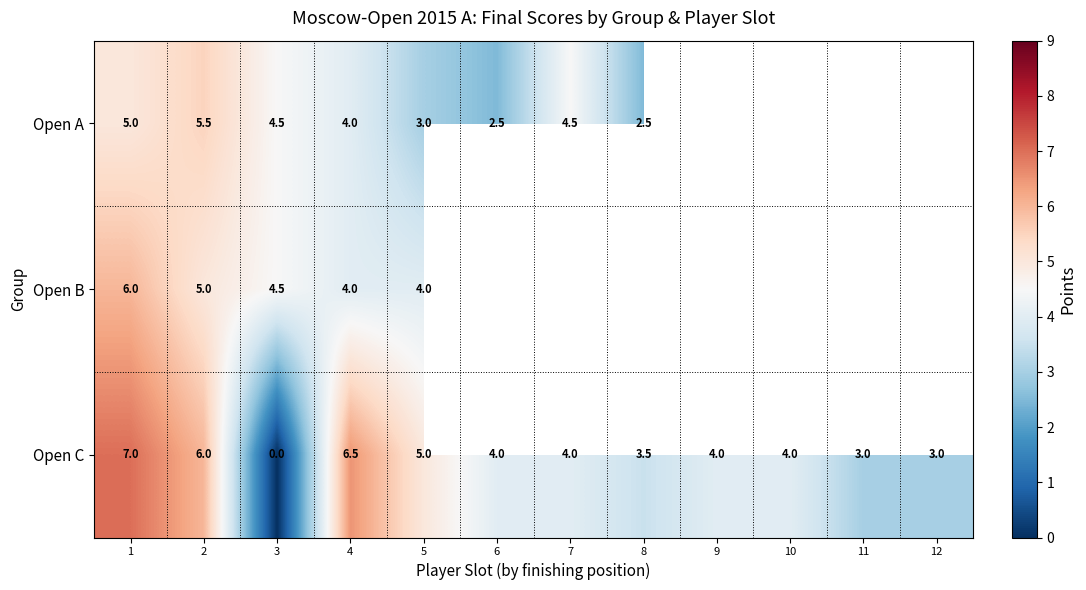

What is the approximate value of Open C at 11?

3.0